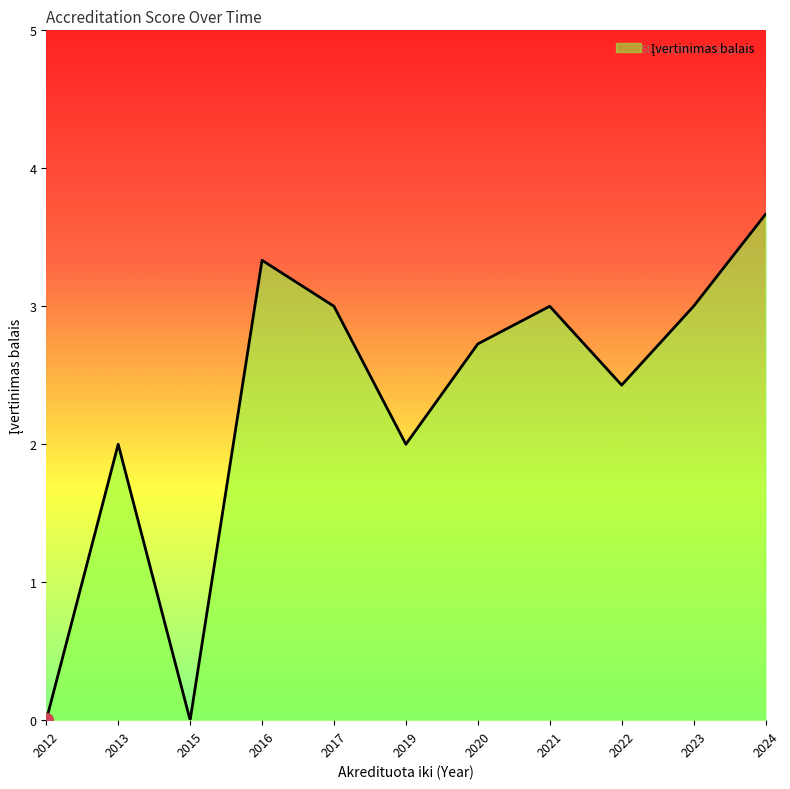

Approximately how many times larger is the value at 2020 compared to 2024?

0.7